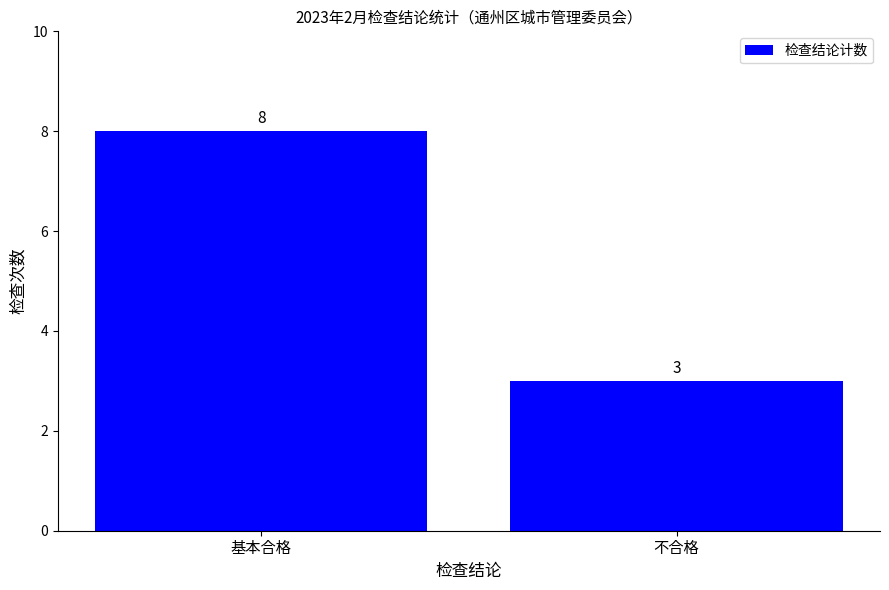

What is the change in value from 基本合格 to 不合格?

-5